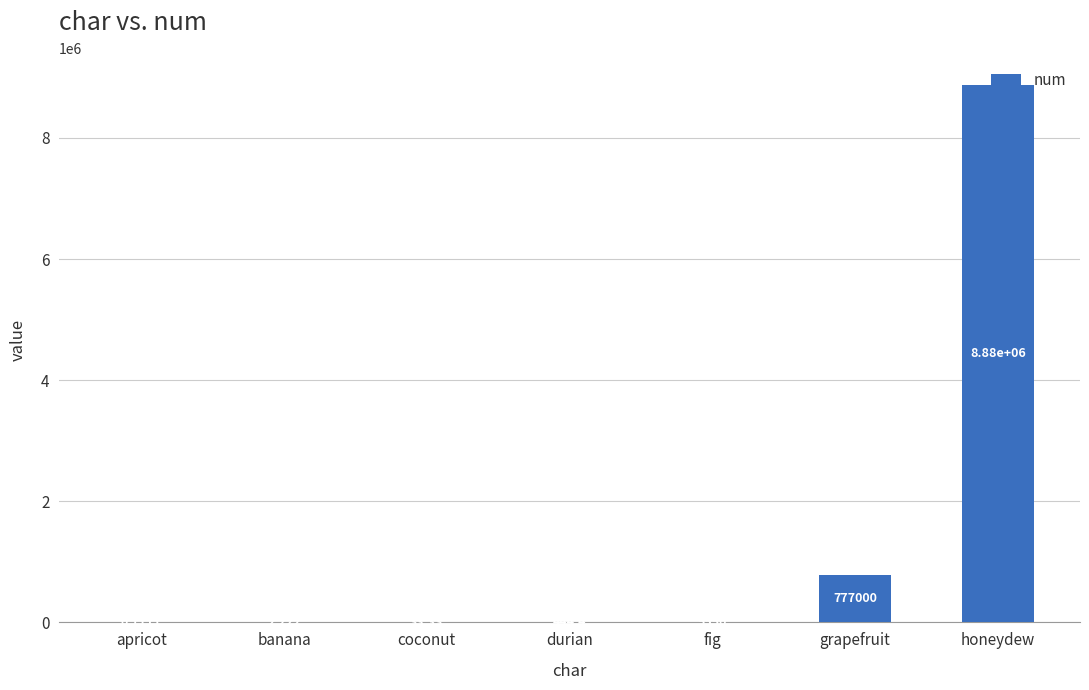

Are the bars horizontal?

No